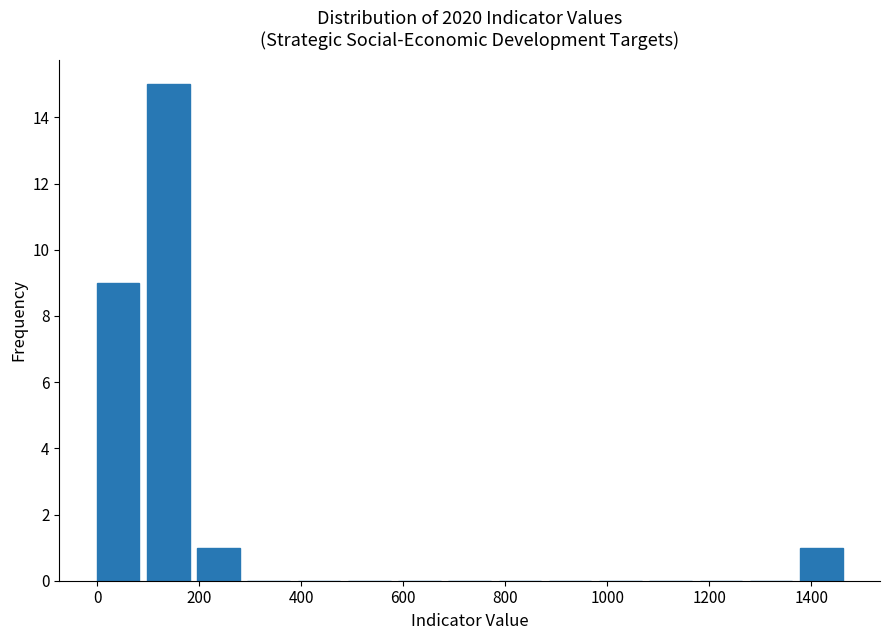

Over which range of the x-axis is the bar tallest?

100 to 180